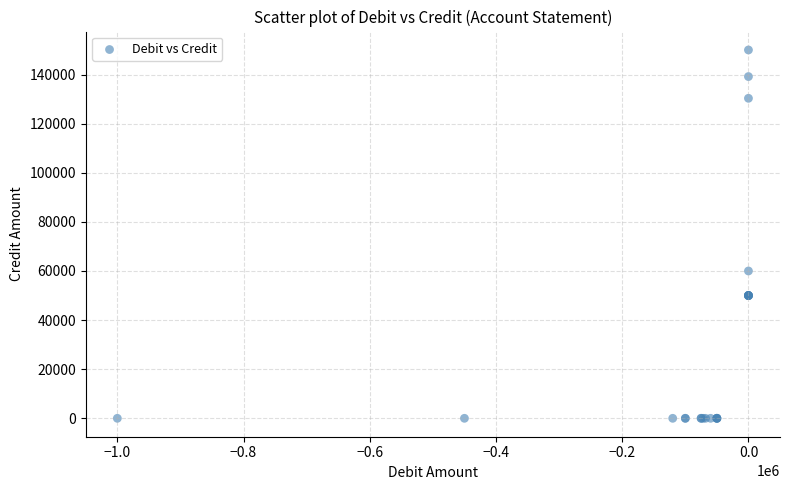

What Y value in the scatter plot is closest to 75000?

60000.0